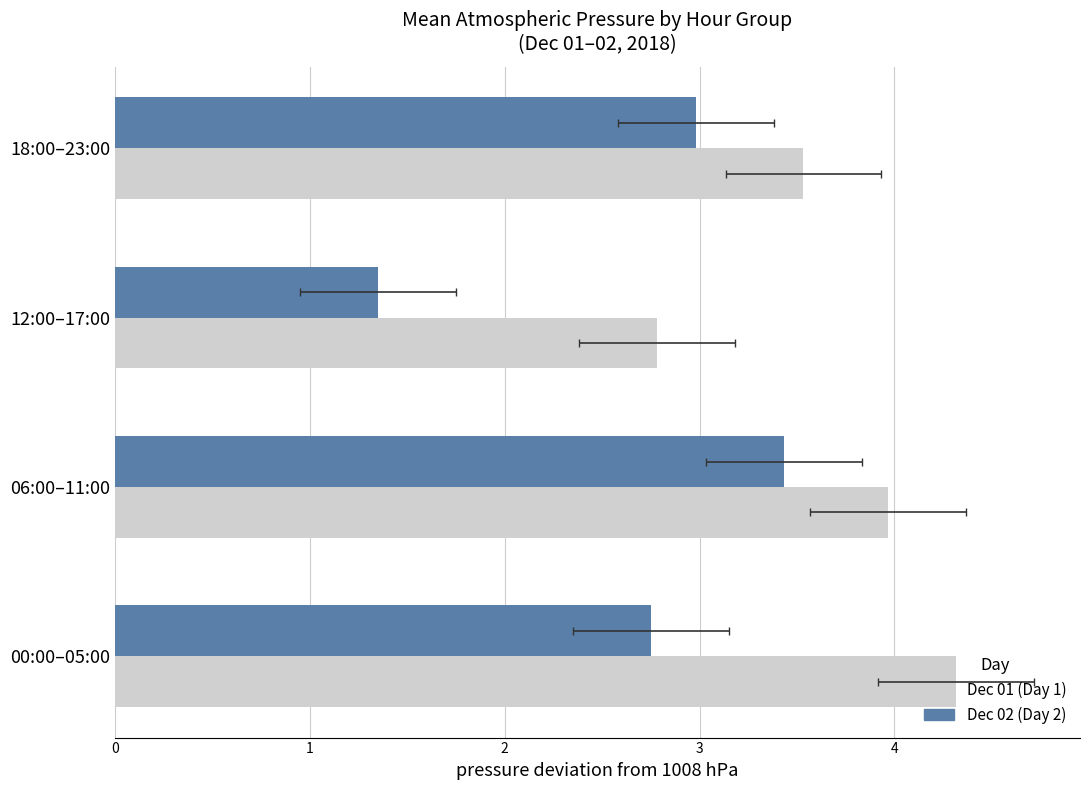

Reading left to right, what are all the values shown in this chart?

Dec 01 (Day 1): 0=4.3	1=4.0	2=2.8	3=3.5
Dec 02 (Day 2): 0=2.8	1=3.4	2=1.4	3=3.0